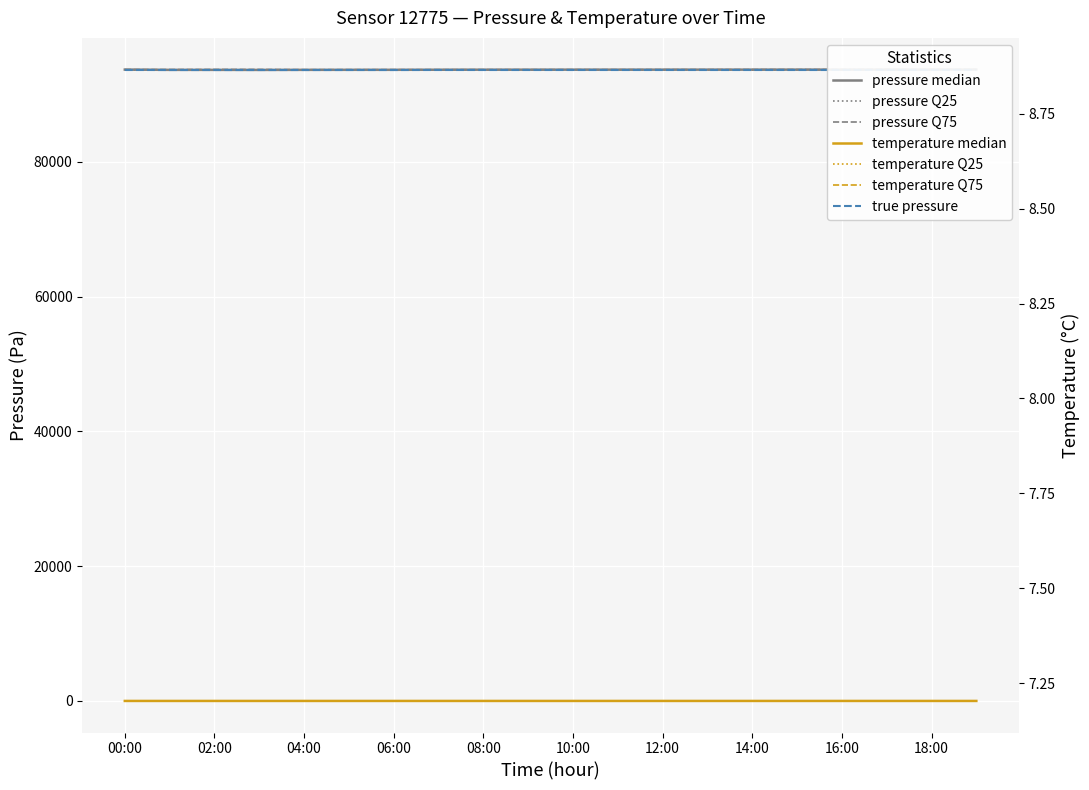

Rank the categories by temperature_q25 value from lowest to highest.

00:00, 01:00, 02:00, 03:00, 04:00, 05:00, 06:00, 07:00, 08:00, 09:00, 10:00, 11:00, 12:00, 13:00, 14:00, 15:00, 16:00, 17:00, 18:00, 19:00